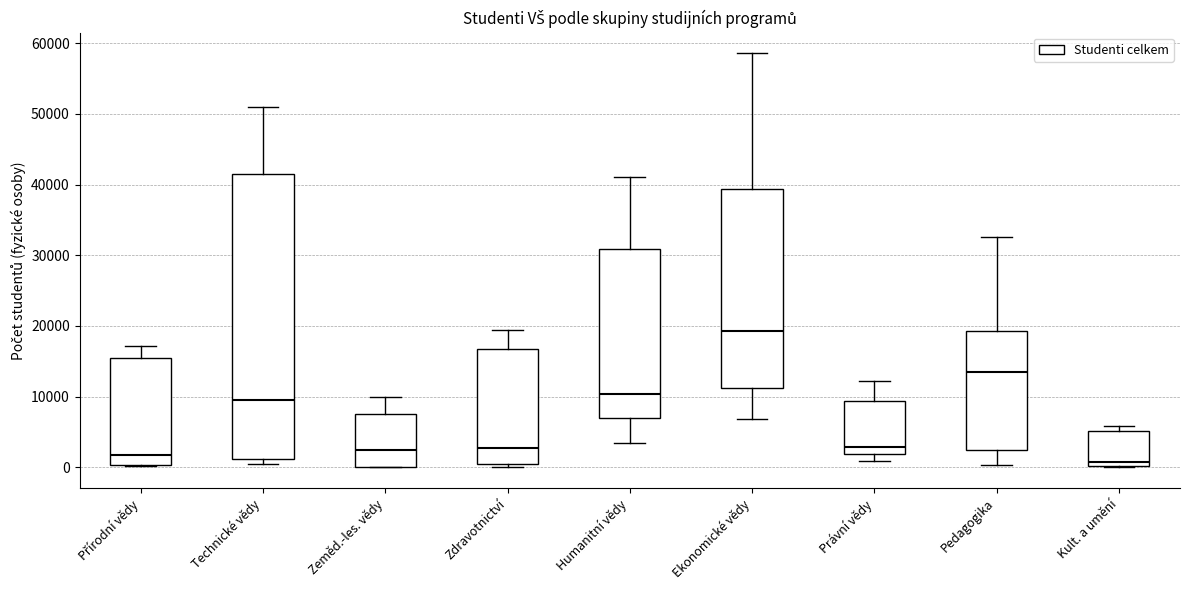

Comparing the boxes themselves (not the whiskers), which one is the tallest?

Technické vědy